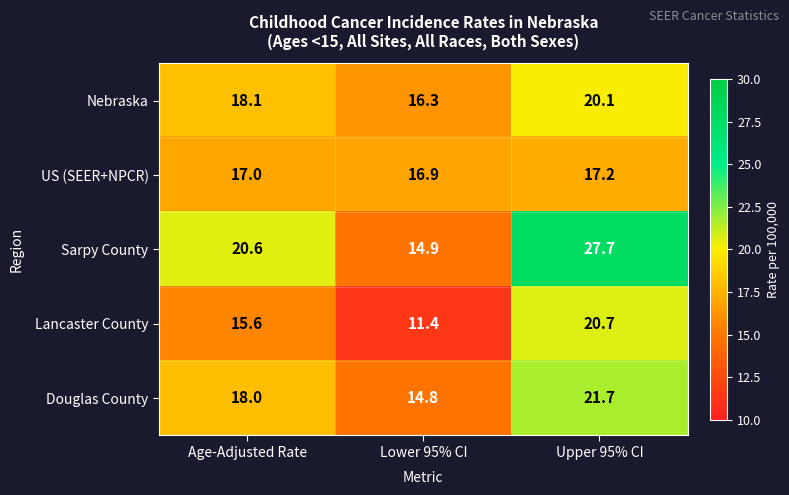

How many categories are shown in the chart?

3